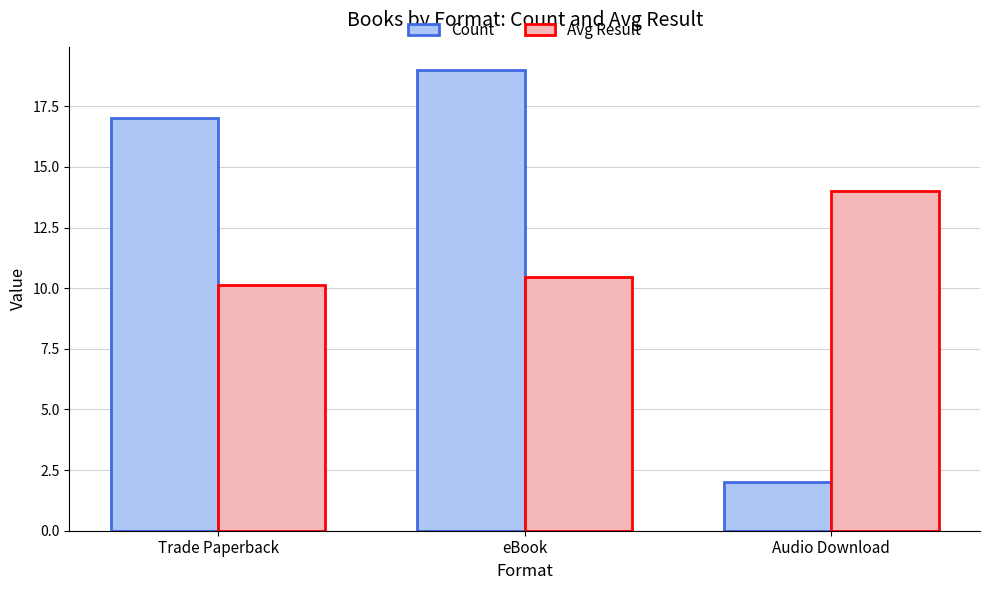

What are all the series names shown in the legend?

Count, Avg Result